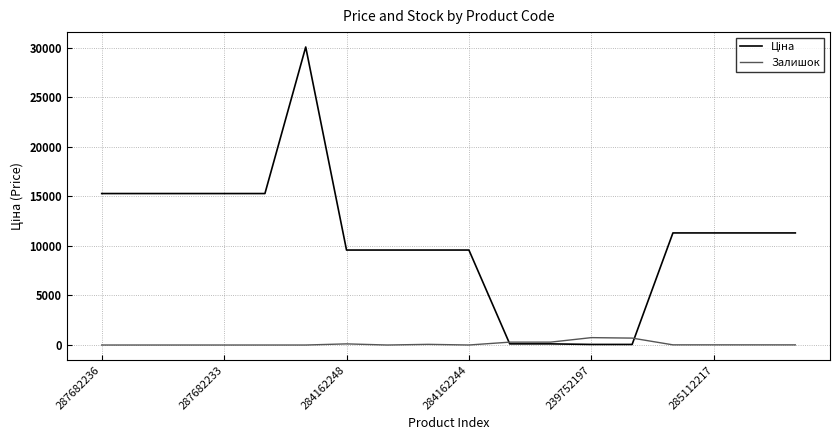

Does the chart have visible grid lines?

Yes